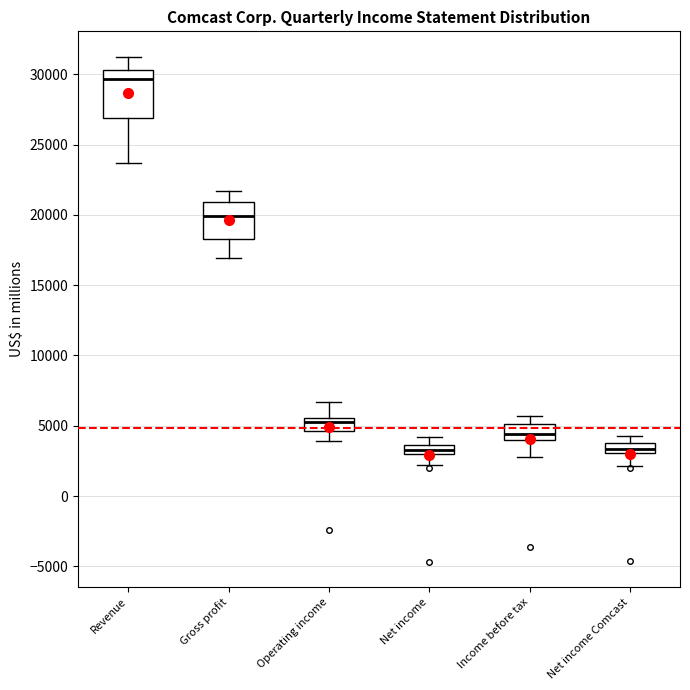

Which box's median line is the highest?

Revenue